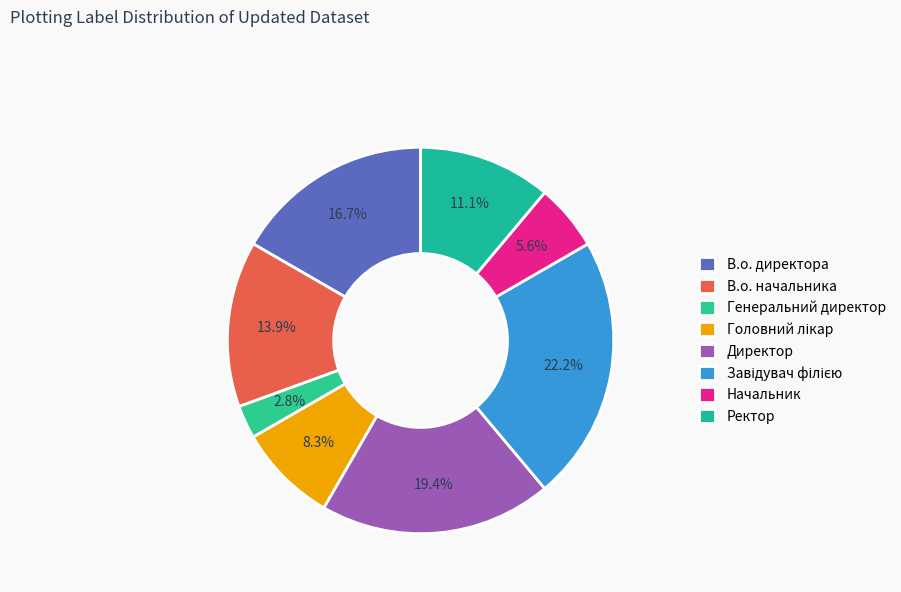

Which category has the biggest portion of the pie?

Завідувач філією